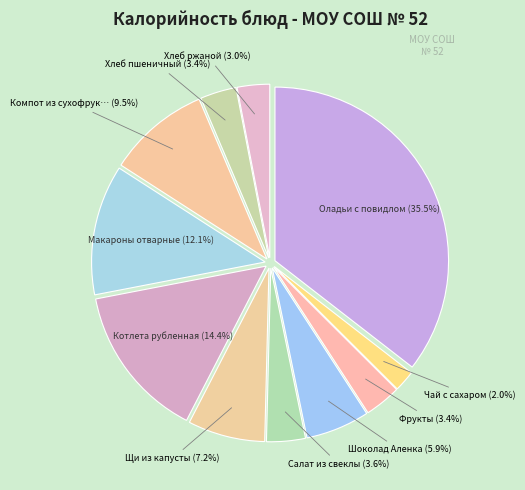

How many segments does this pie chart have?

11